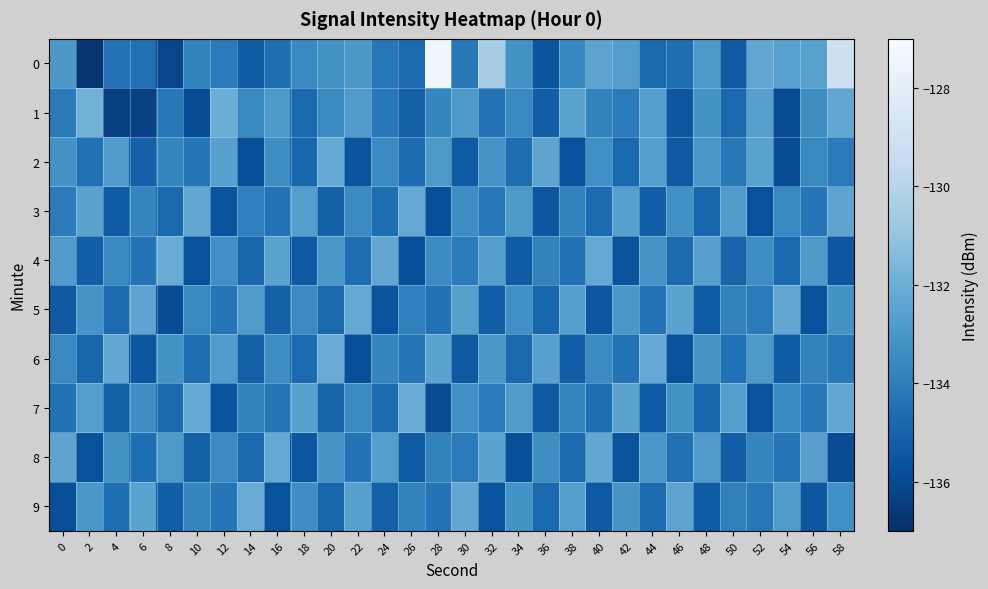

At 38, list the series in order from largest to smallest.

1, 5, 9, 0, 7, 3, 4, 8, 6, 2